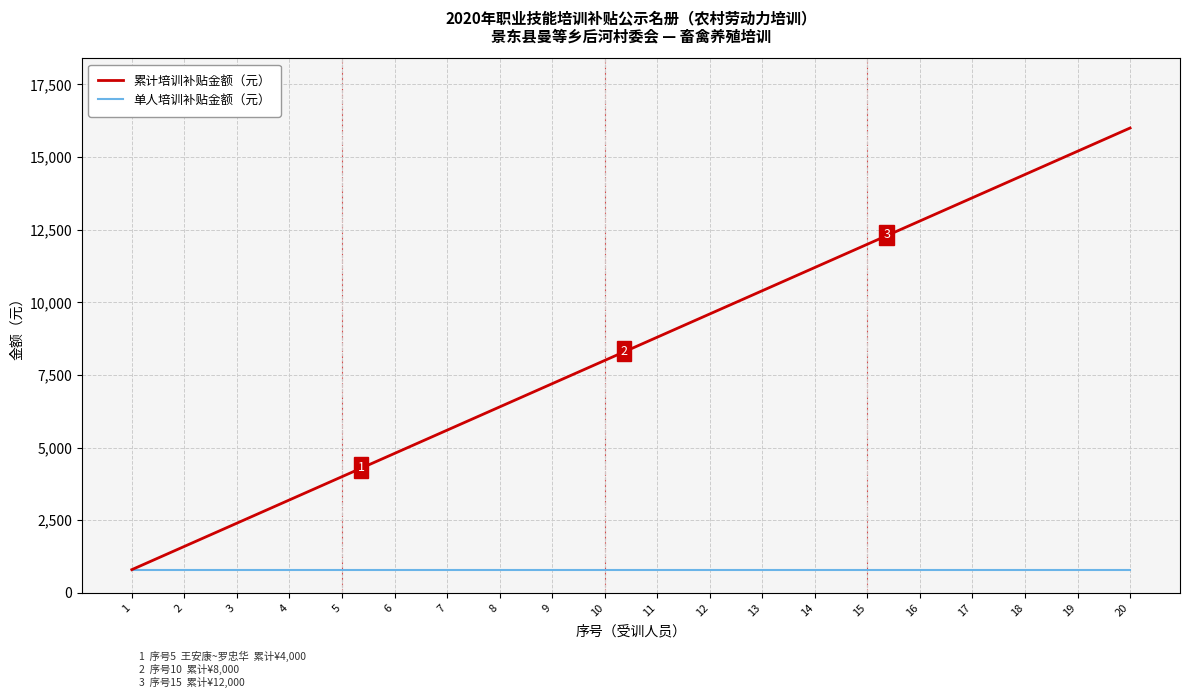

List the series in order of their peak value, lowest first.

单人培训补贴金额（元）, 累计培训补贴金额（元）